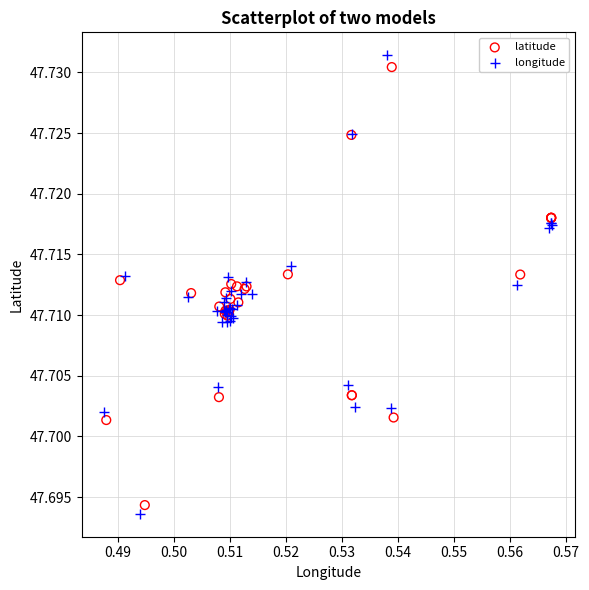

Which series reaches the minimum Y coordinate?

longitude